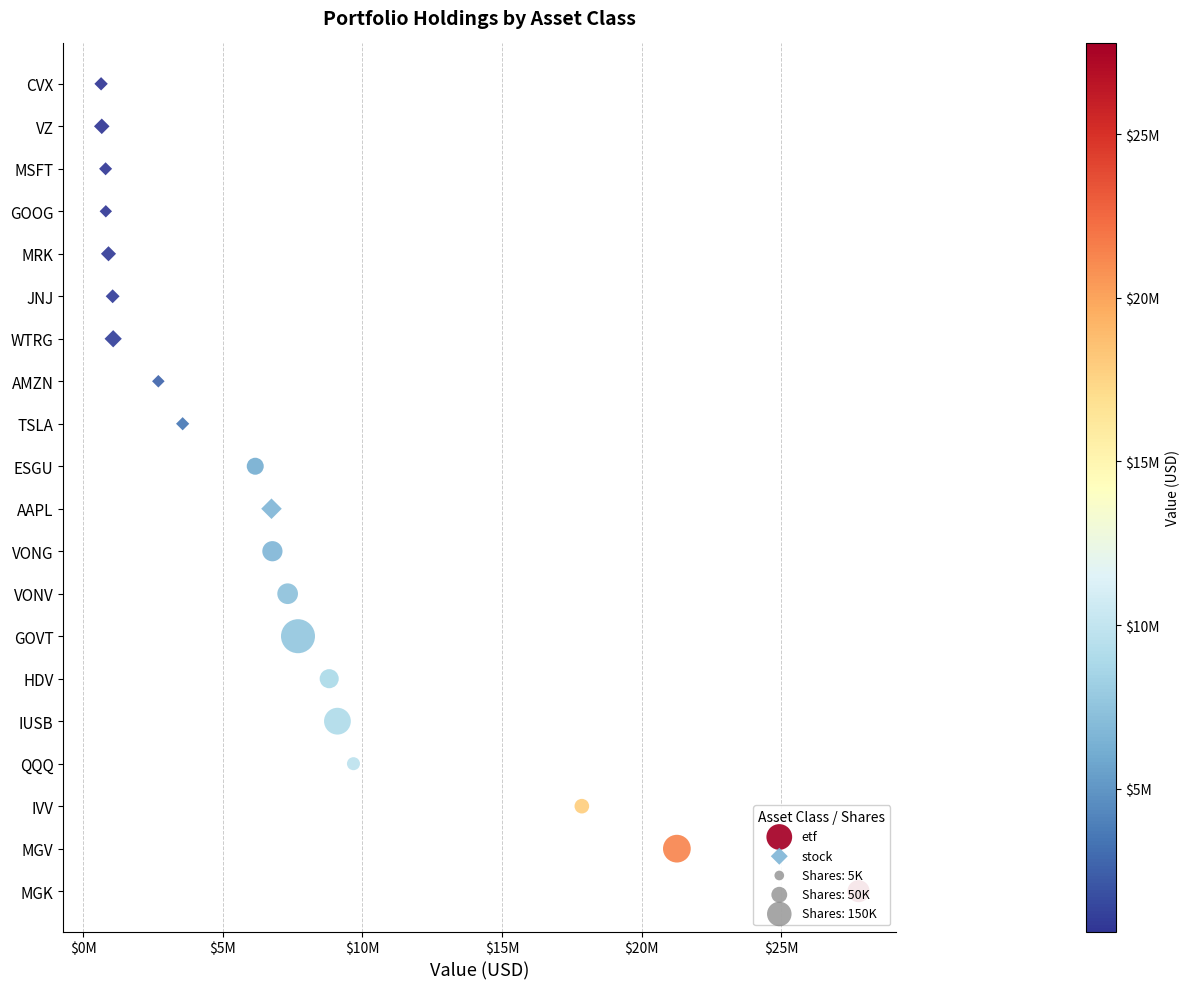

Which series has the largest Y range (max minus min)?

etf